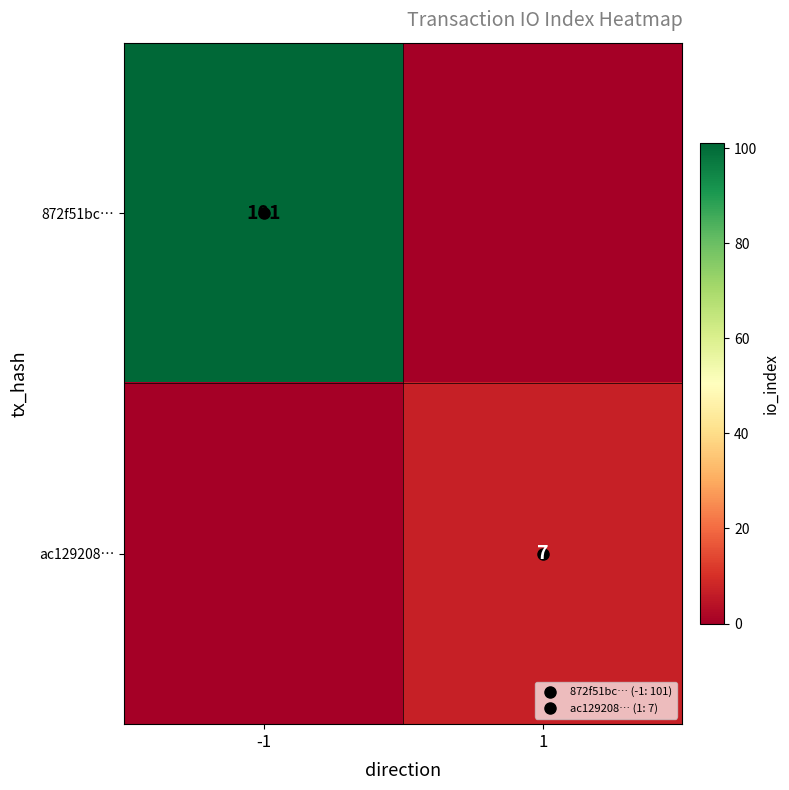

What is the sum of the ac129208… values at 1 and -1?

7